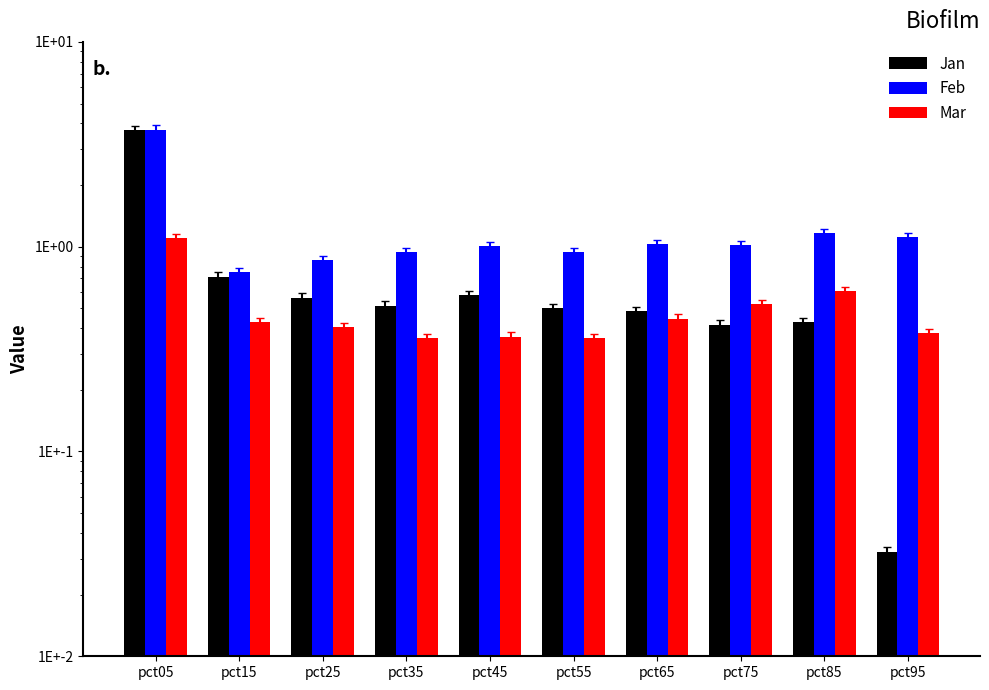

How many groups of bars are there?

10